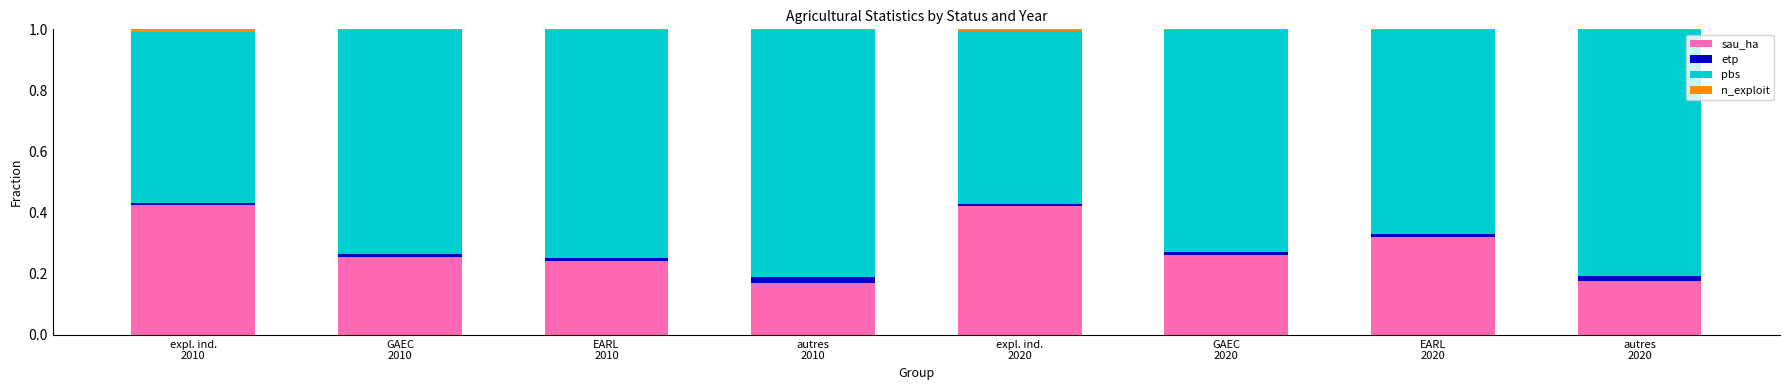

What is the label of the 1st bar from the right?

autres
2020